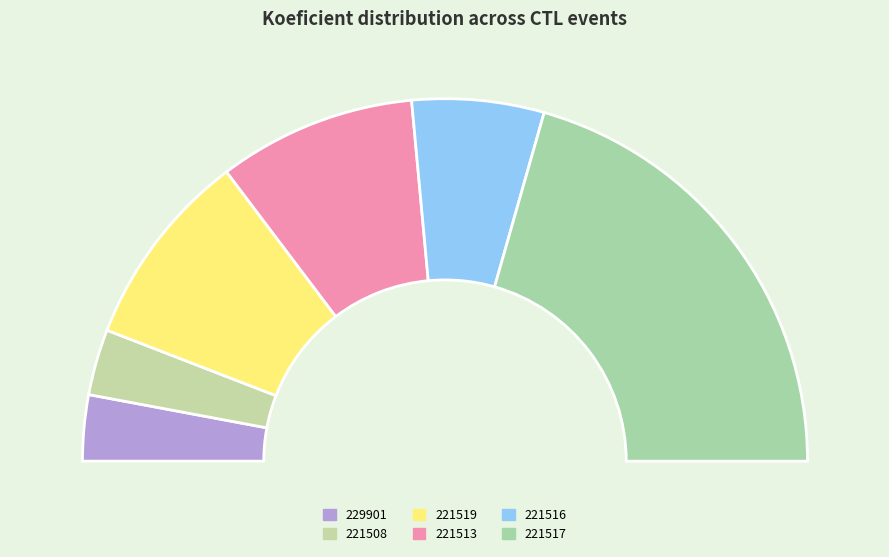

Does 221516 represent more than half of the total?

No